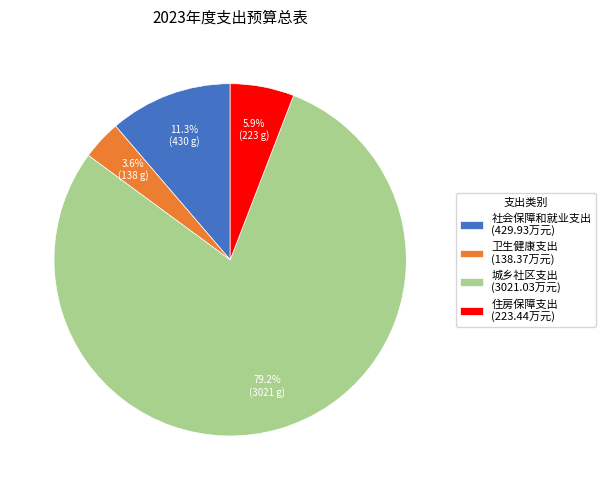

What percentage is the 卫生健康支出 slice, to the nearest percent?

4%